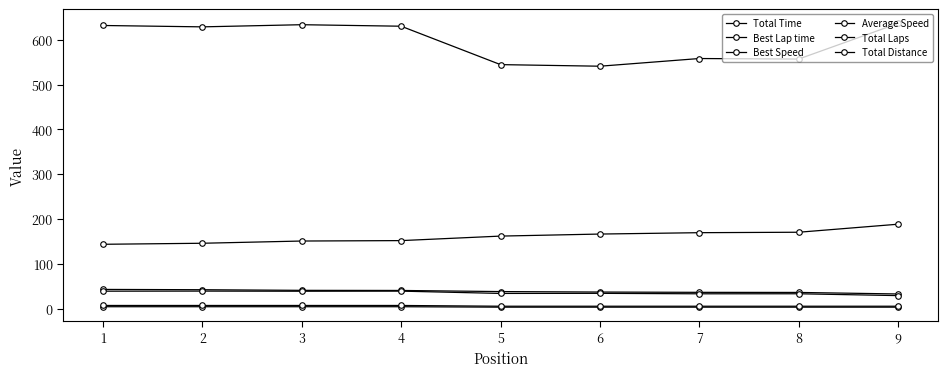

List the series in order of their peak value, lowest first.

Total Laps, Total Distance, Average Speed, Best Speed, Best Lap time, Total Time